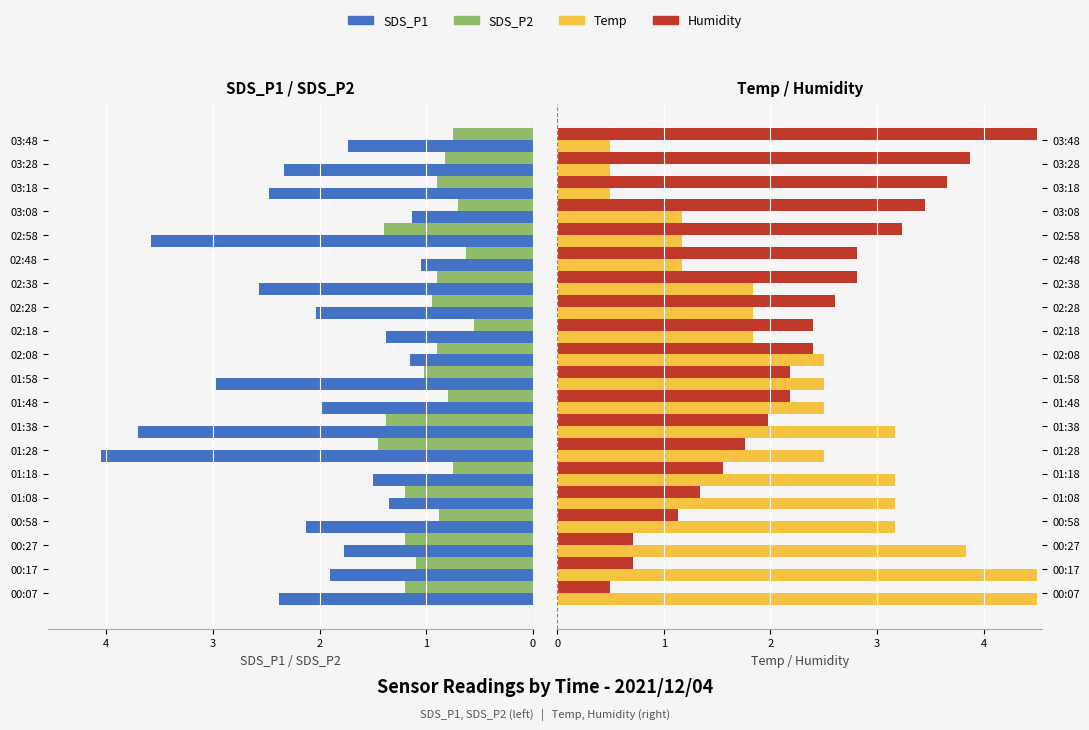

What is the value of the Temp bar at the 14th from the left?

1.8